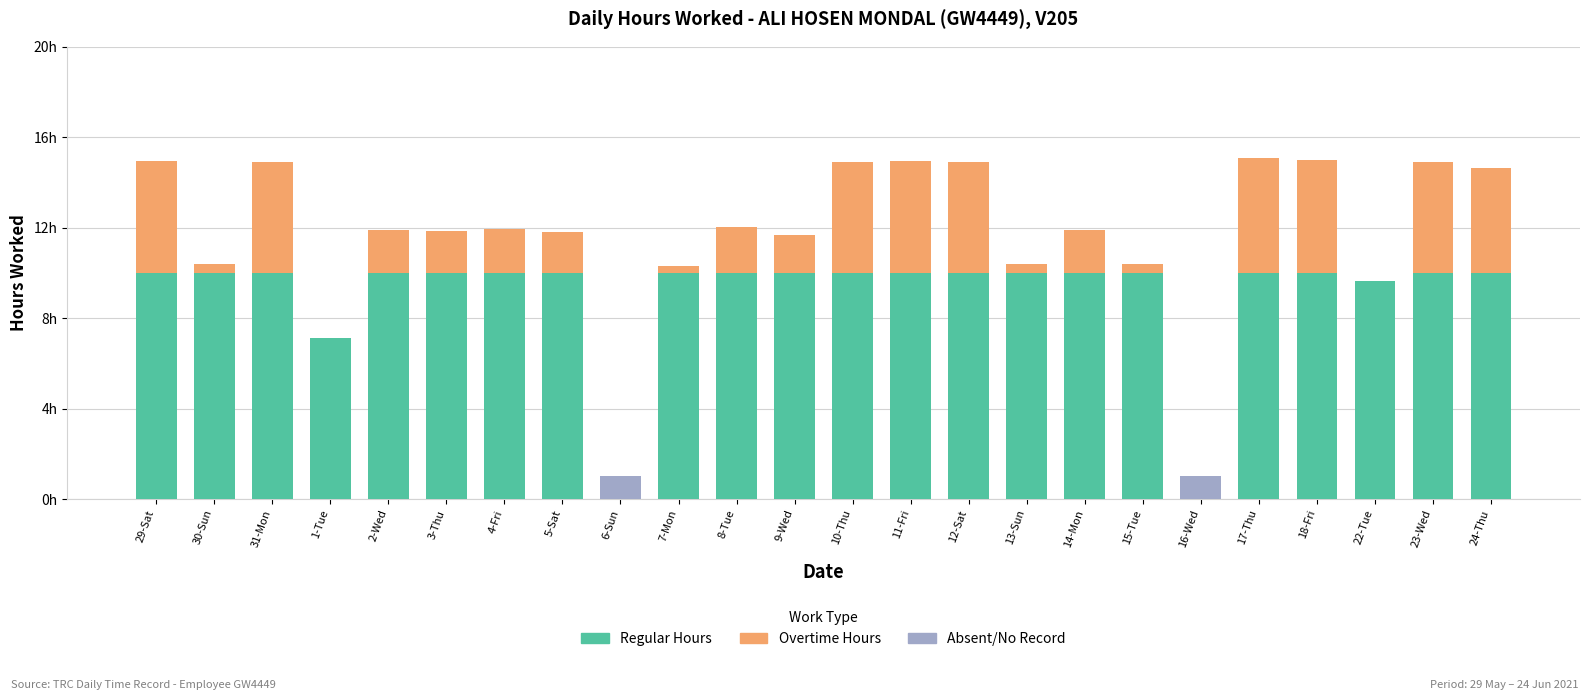

How many categories are shown in the chart?

24